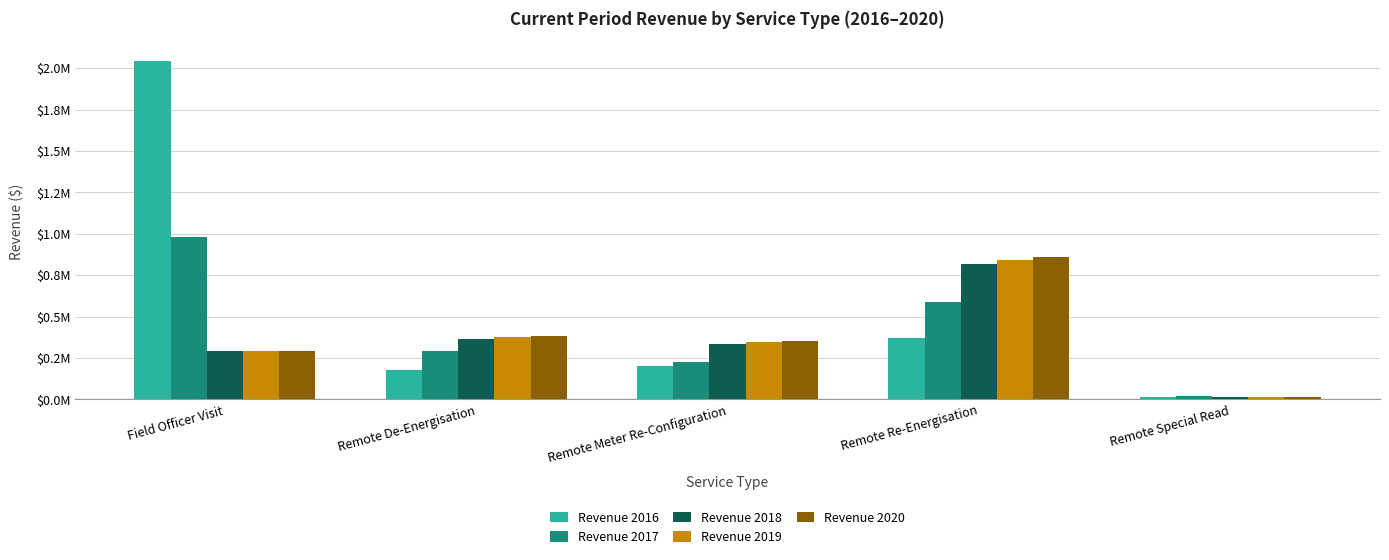

Is it true that Revenue 2017 equals 294924.6 at Remote De-Energisation?

True